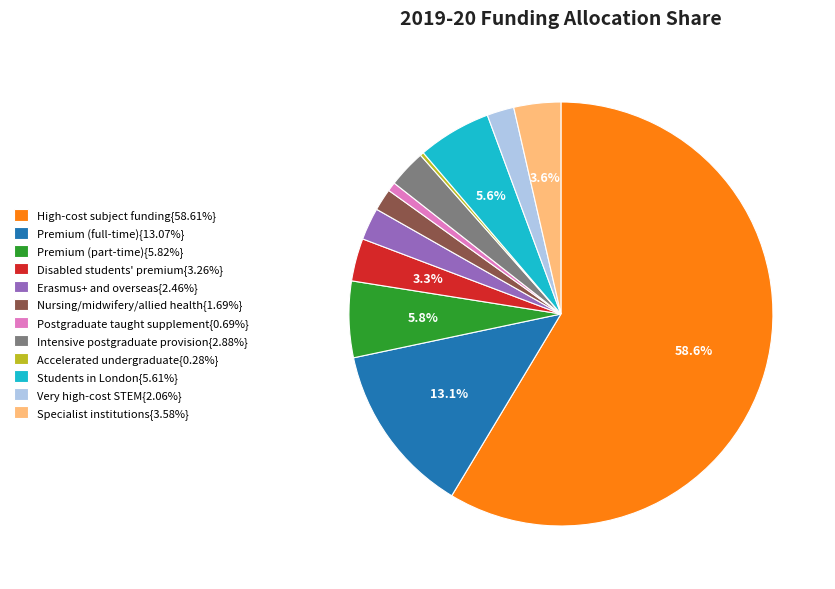

Is there any slice that represents more than half of the pie?

Yes